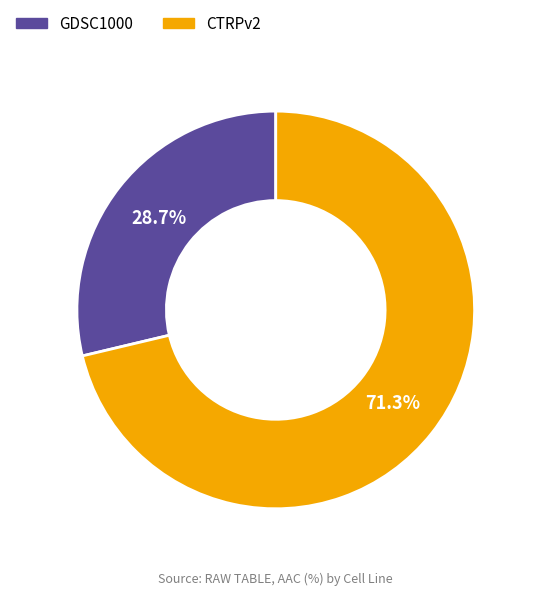

Does GDSC1000 account for over 50% of the chart?

No